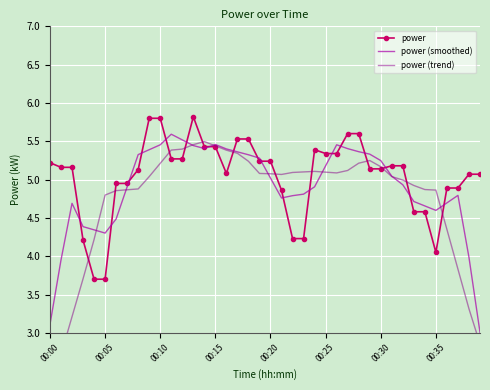

At which label does power (smoothed) first exceed 5?

8